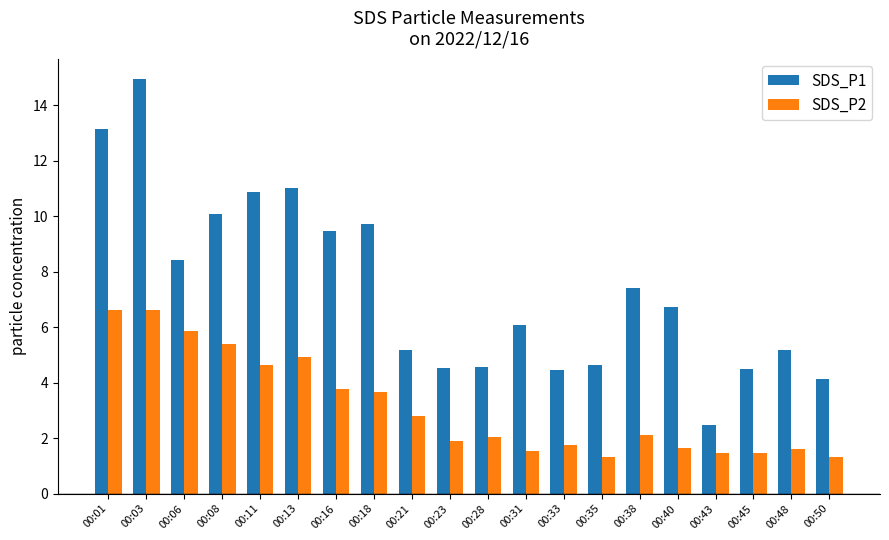

At which label does SDS_P1 reach its peak?

00:03